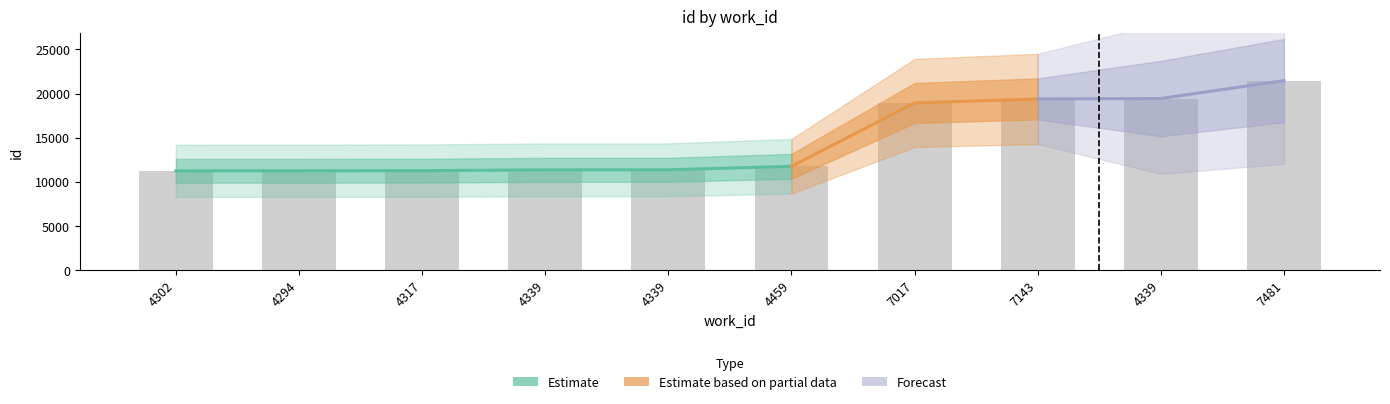

List the labels in order of value, smallest first.

4302, 4294, 4317, 4339, 4339, 4459, 7017, 7143, 4339, 7481